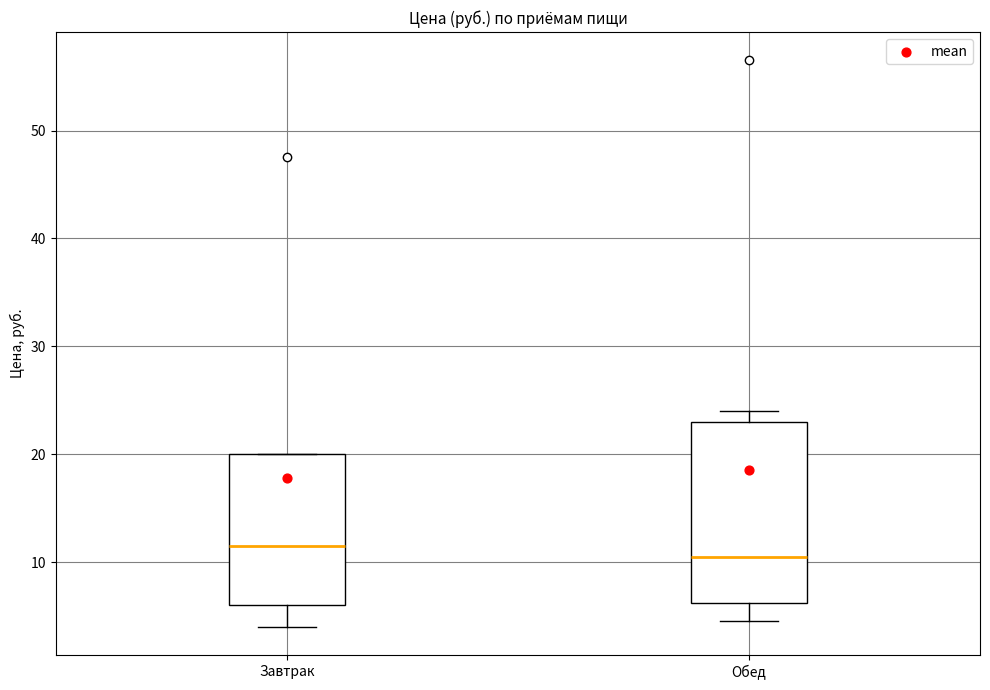

Reading left to right, read every box against the y-axis: the position of its median line, the range the box covers, and the ends of its whiskers. The values are not printed on the chart, so give them approximately, as read against the axis.

Завтрак: median 12, box 6 to 20, whiskers 4 to 20
Обед: median 11, box 6 to 23, whiskers 5 to 24